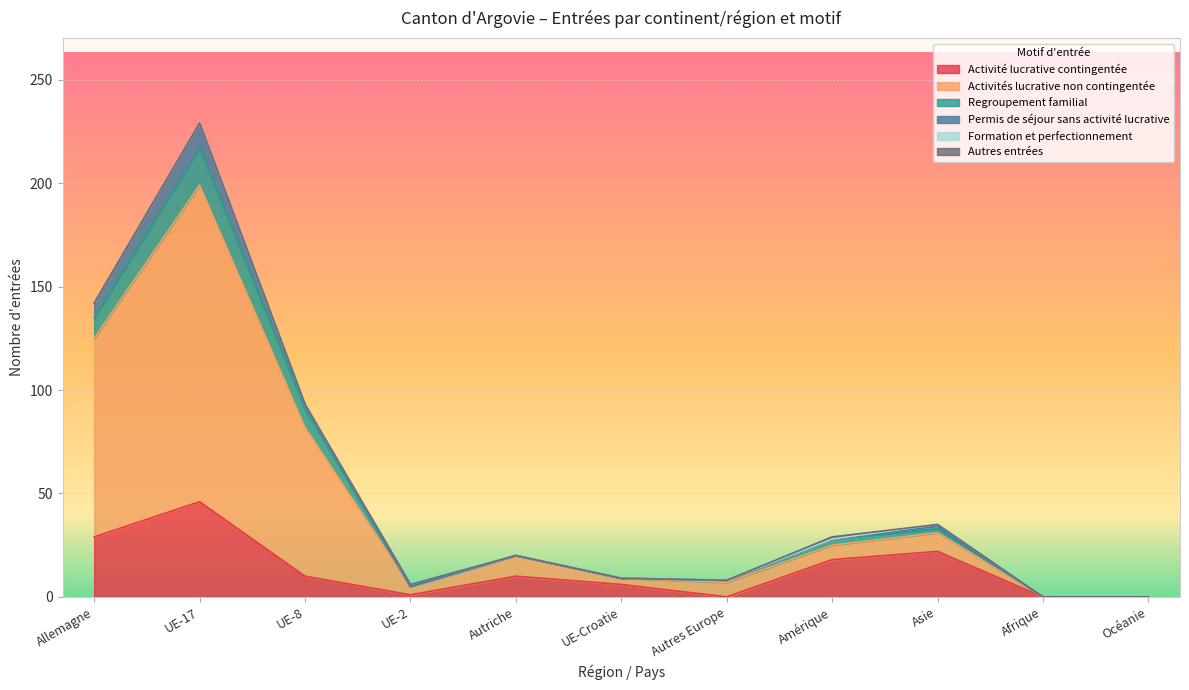

In Activités lucrative non contingentée, how many points are higher than both neighbors (excluding endpoints)?

3